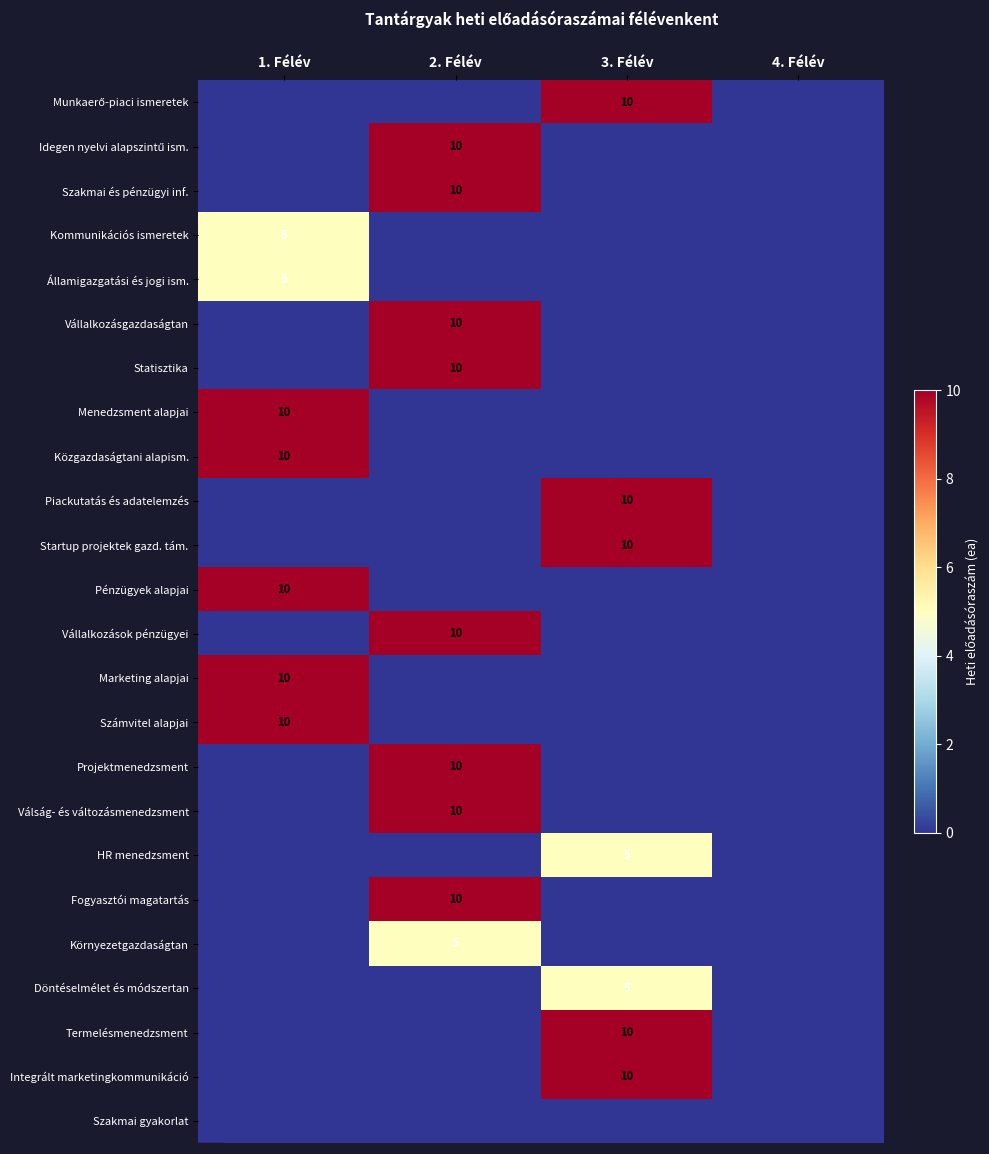

What is the sum of all Vállalkozások pénzügyei values?

10